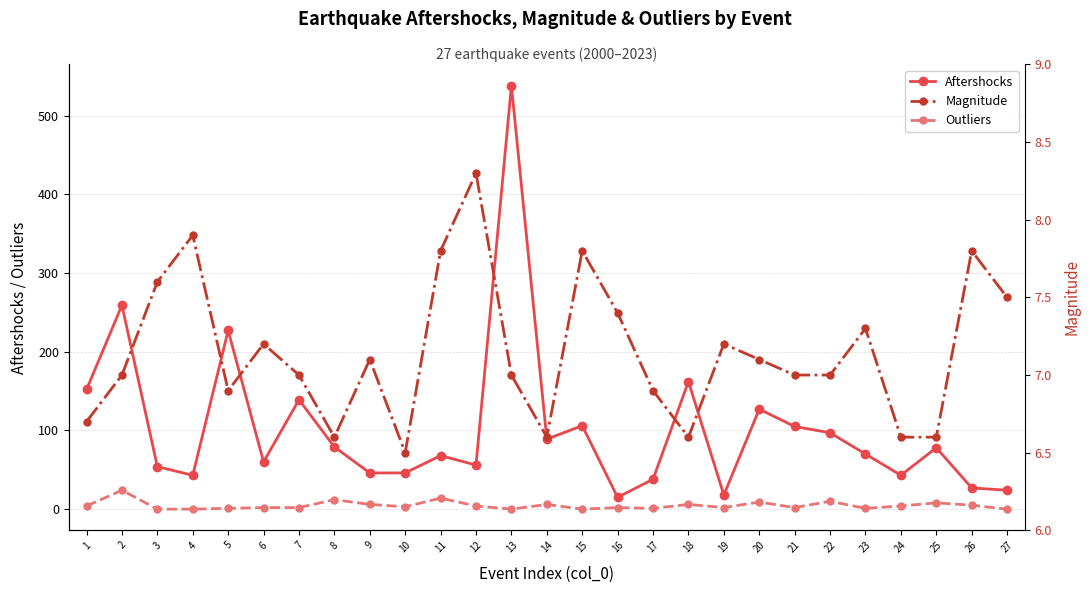

Where is the first local minimum for Outliers?

10